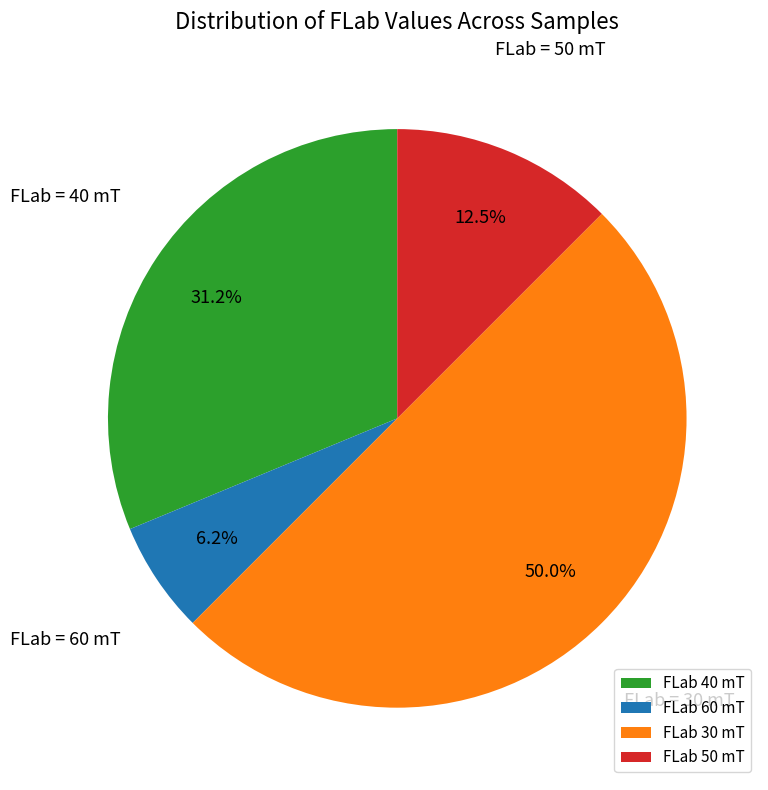

How many slices are in this pie chart?

4